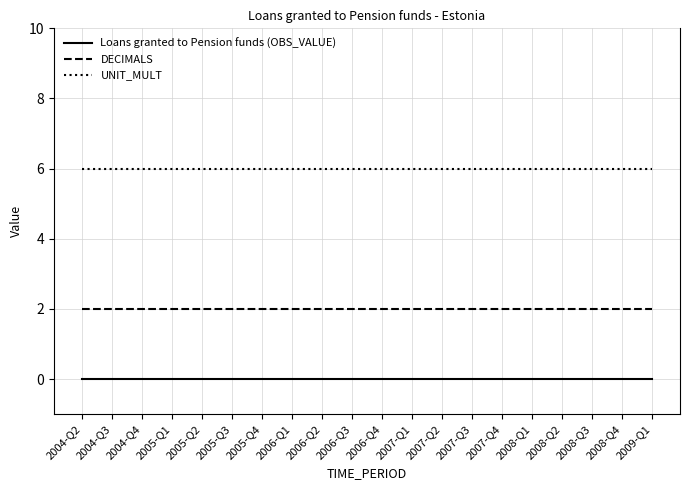

What is the total value across all series at 2004-Q3?

8